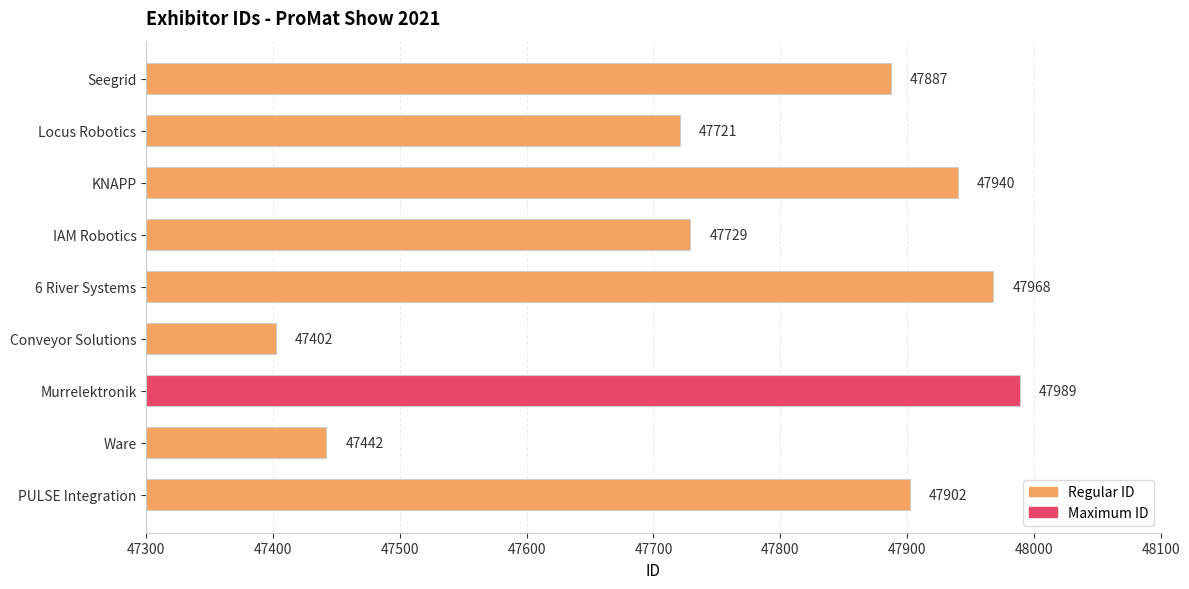

How many data points are less than 47887?

4